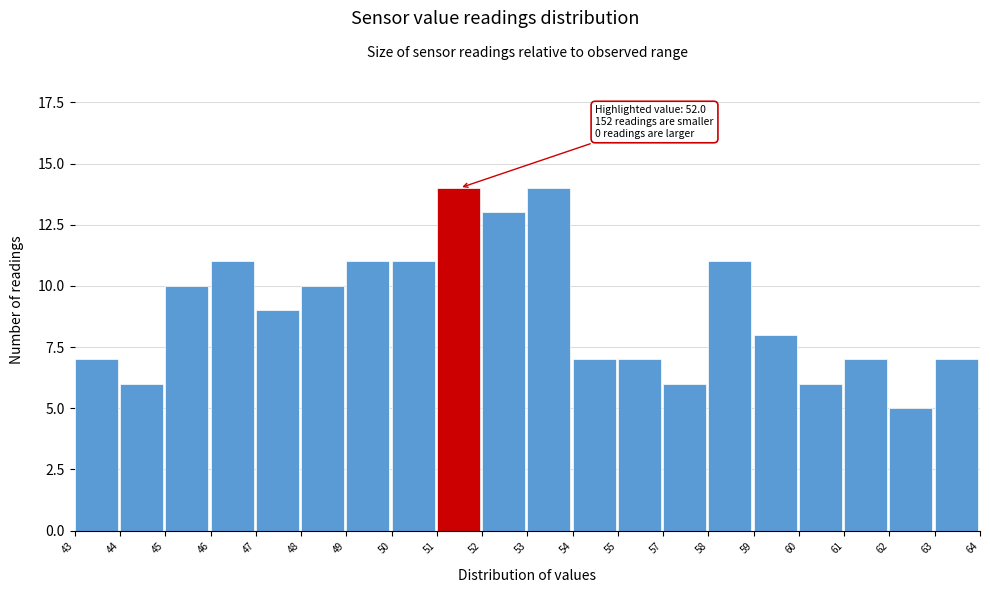

Reading right to left, transcribe all the data shown in this chart.

63=7	62=5	61=7	60=6	59=8	58=11	57=6	55=7	54=7	53=14	52=13	51=14	50=11	49=11	48=10	47=9	46=11	45=10	44=6	43=7